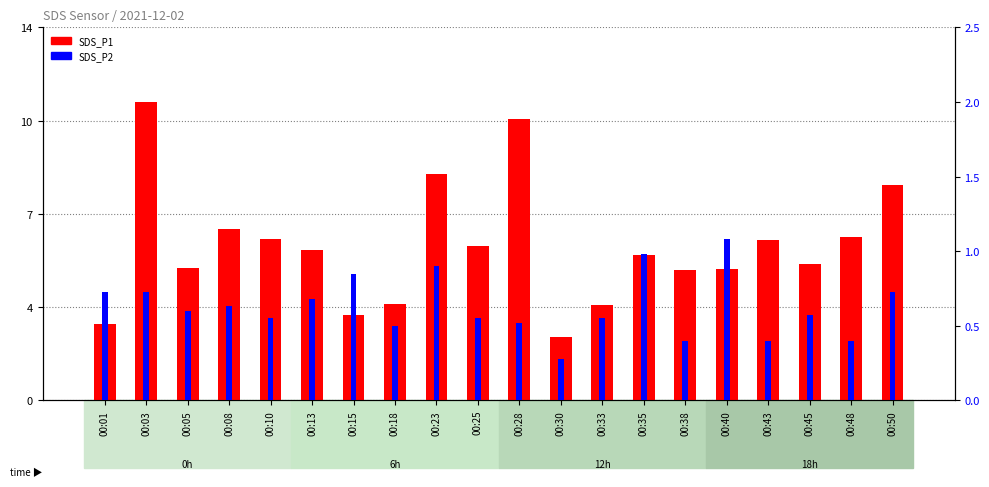

The value of SDS_P2 at 00:45 is 0.6. True or false?

True